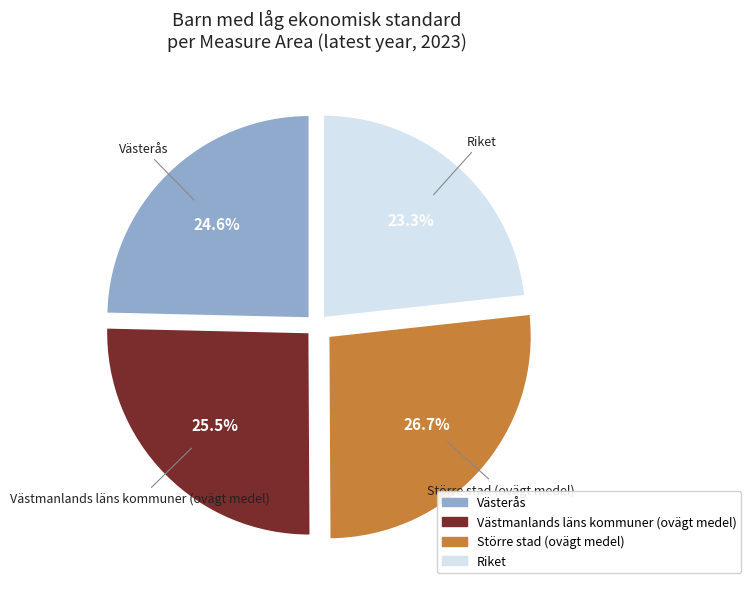

How many segments does this pie chart have?

4